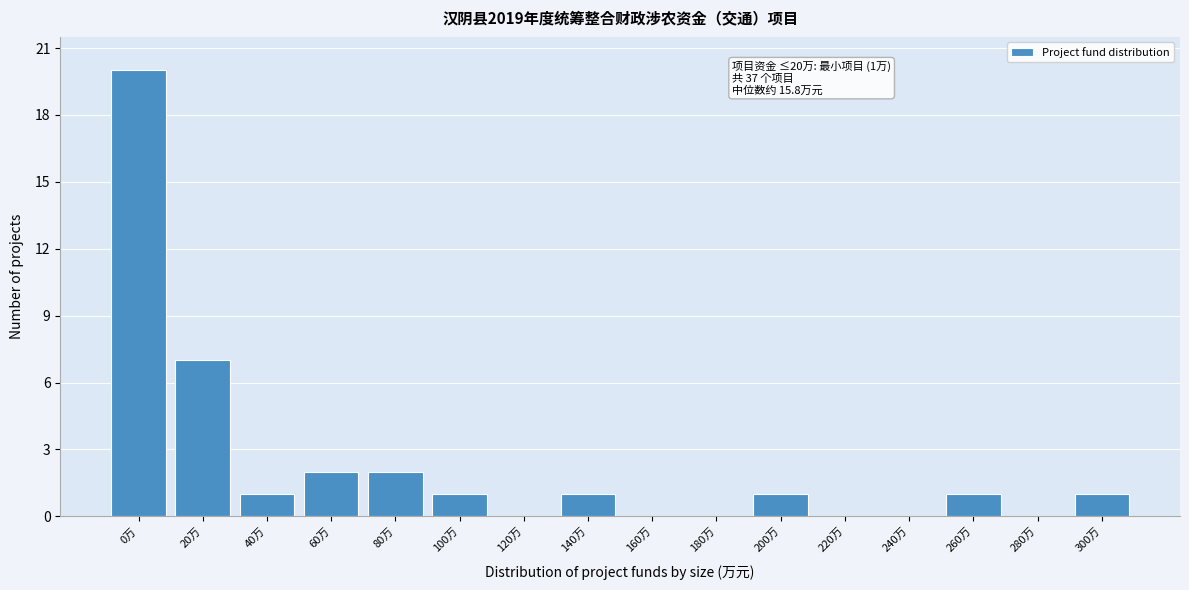

Reading left to right, transcribe all the data shown in this chart.

0万=20	20万=7	40万=1	60万=2	80万=2	100万=1	120万=0	140万=1	160万=0	180万=0	200万=1	220万=0	240万=0	260万=1	280万=0	300万=1